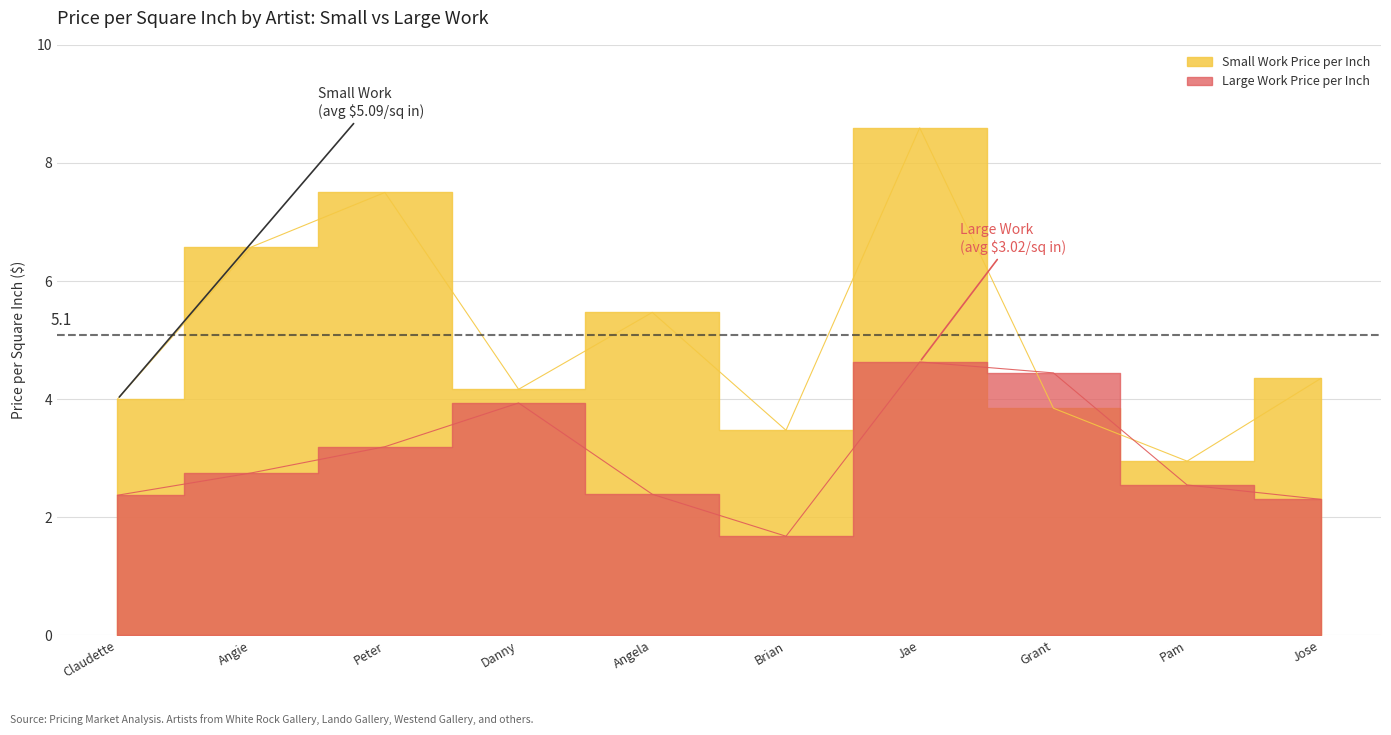

The value of Large Work Price per Inch at Jae is 2.1. True or false?

False